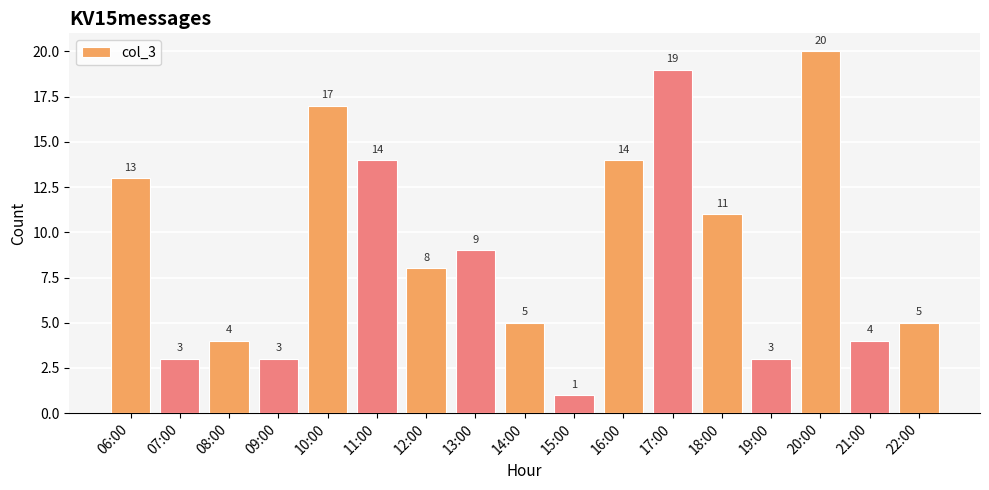

What is the greatest value displayed?

20